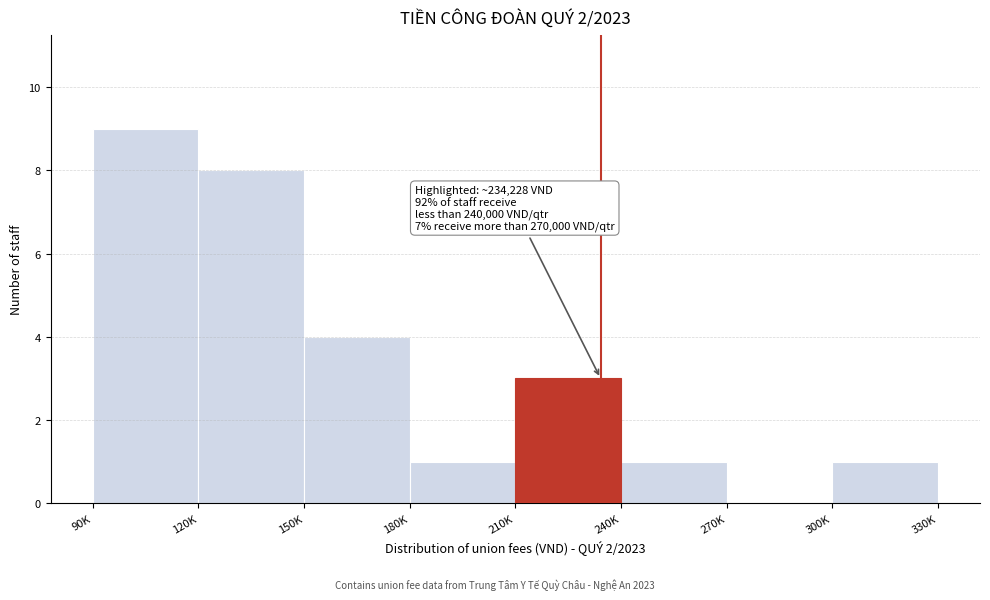

Reading left to right, extract all data points from this chart.

90K=9	120K=8	150K=4	180K=1	210K=3	240K=1	270K=0	300K=1